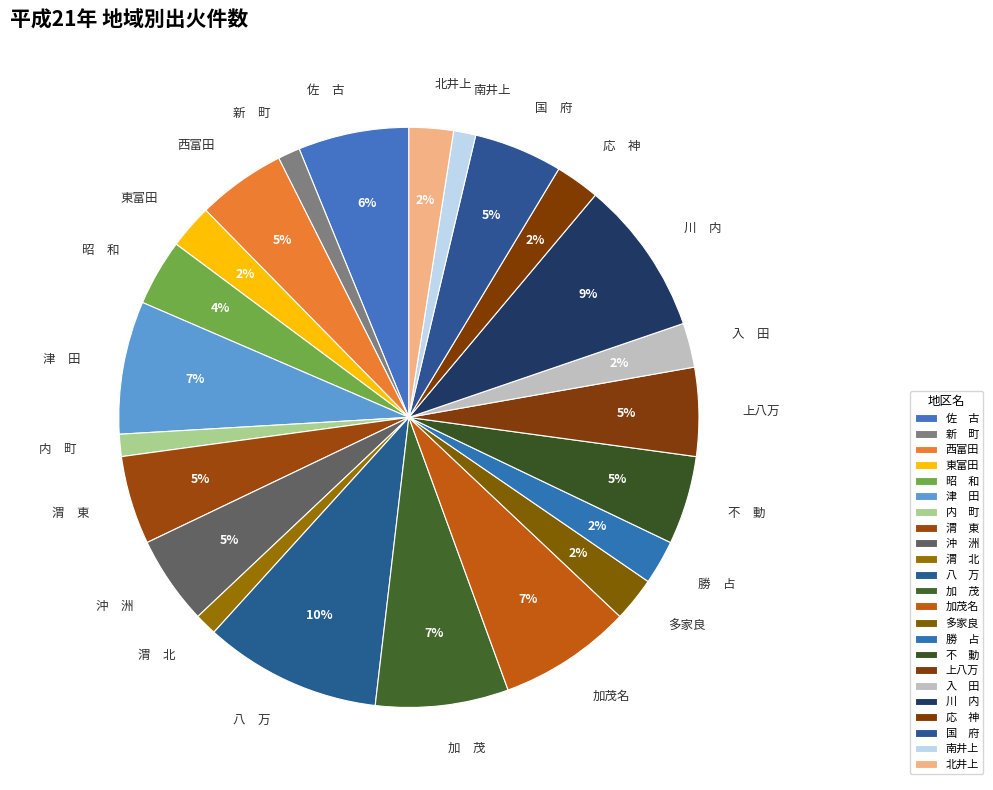

How many segments does this pie chart have?

23